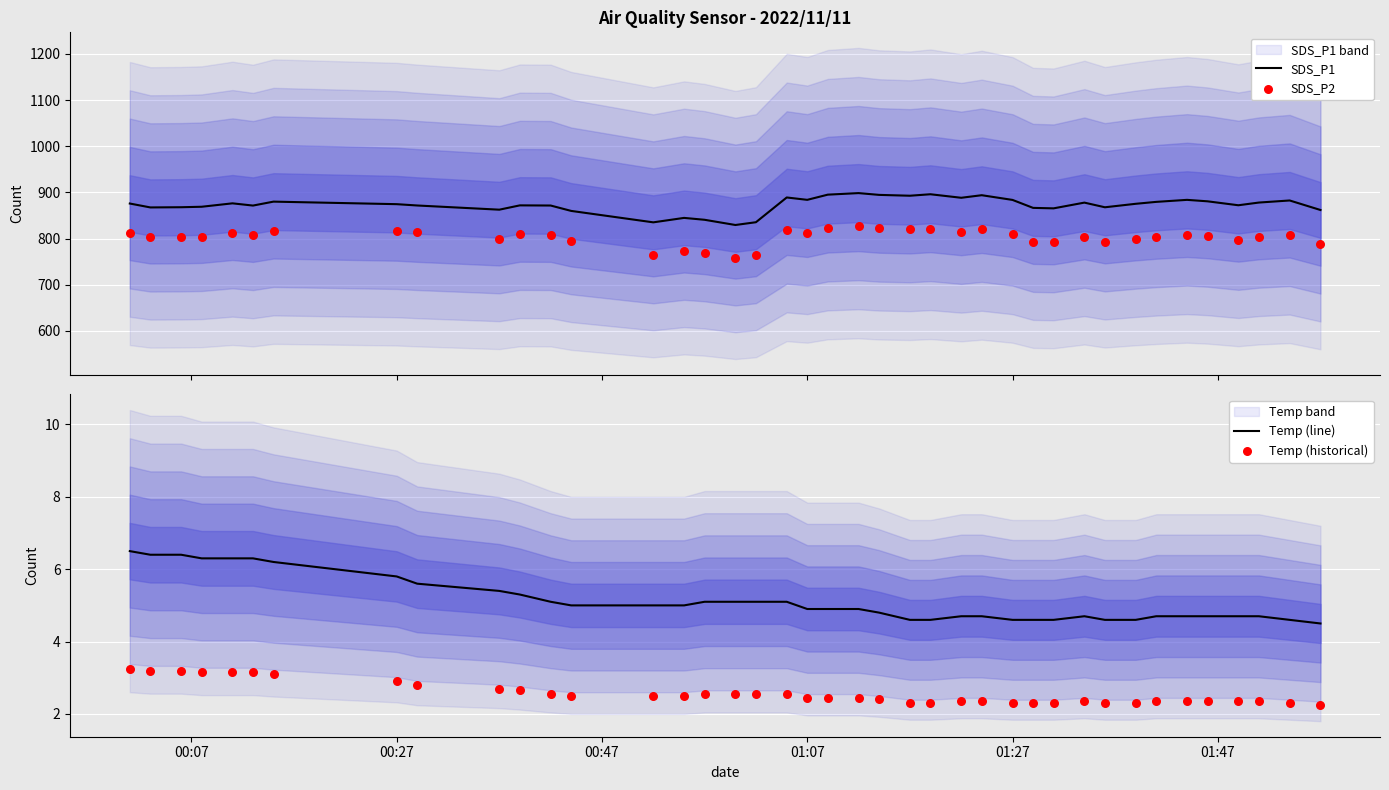

Which series contains the highest Y value?

SDS_P1